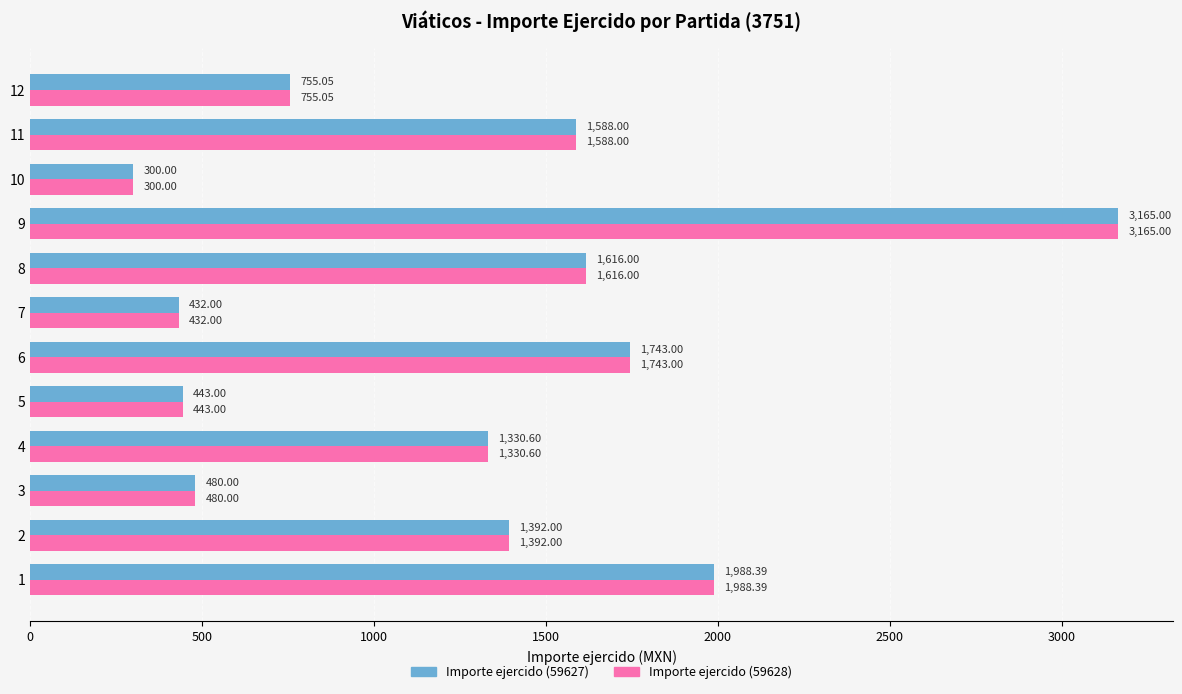

Rank the categories by Importe ejercido (59627) value from highest to lowest.

9, 1, 6, 8, 11, 2, 4, 12, 3, 5, 7, 10